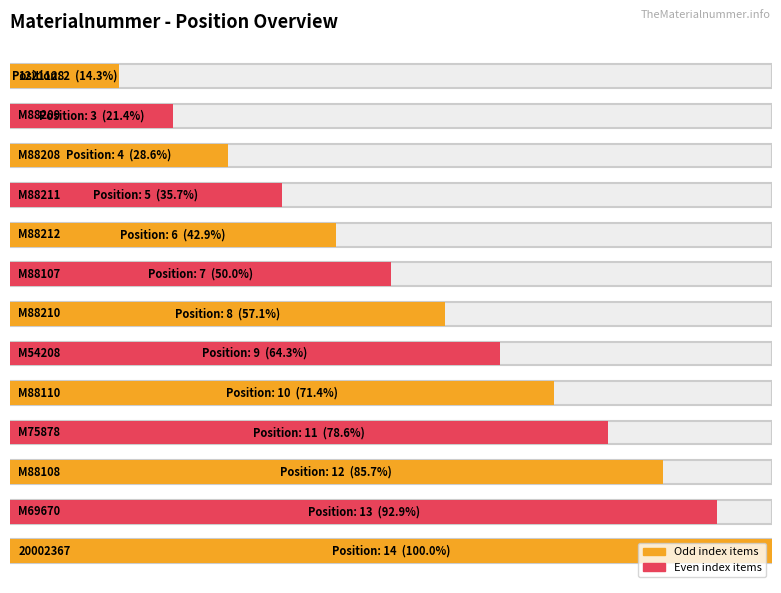

Which category has the highest value across all series?

20002367